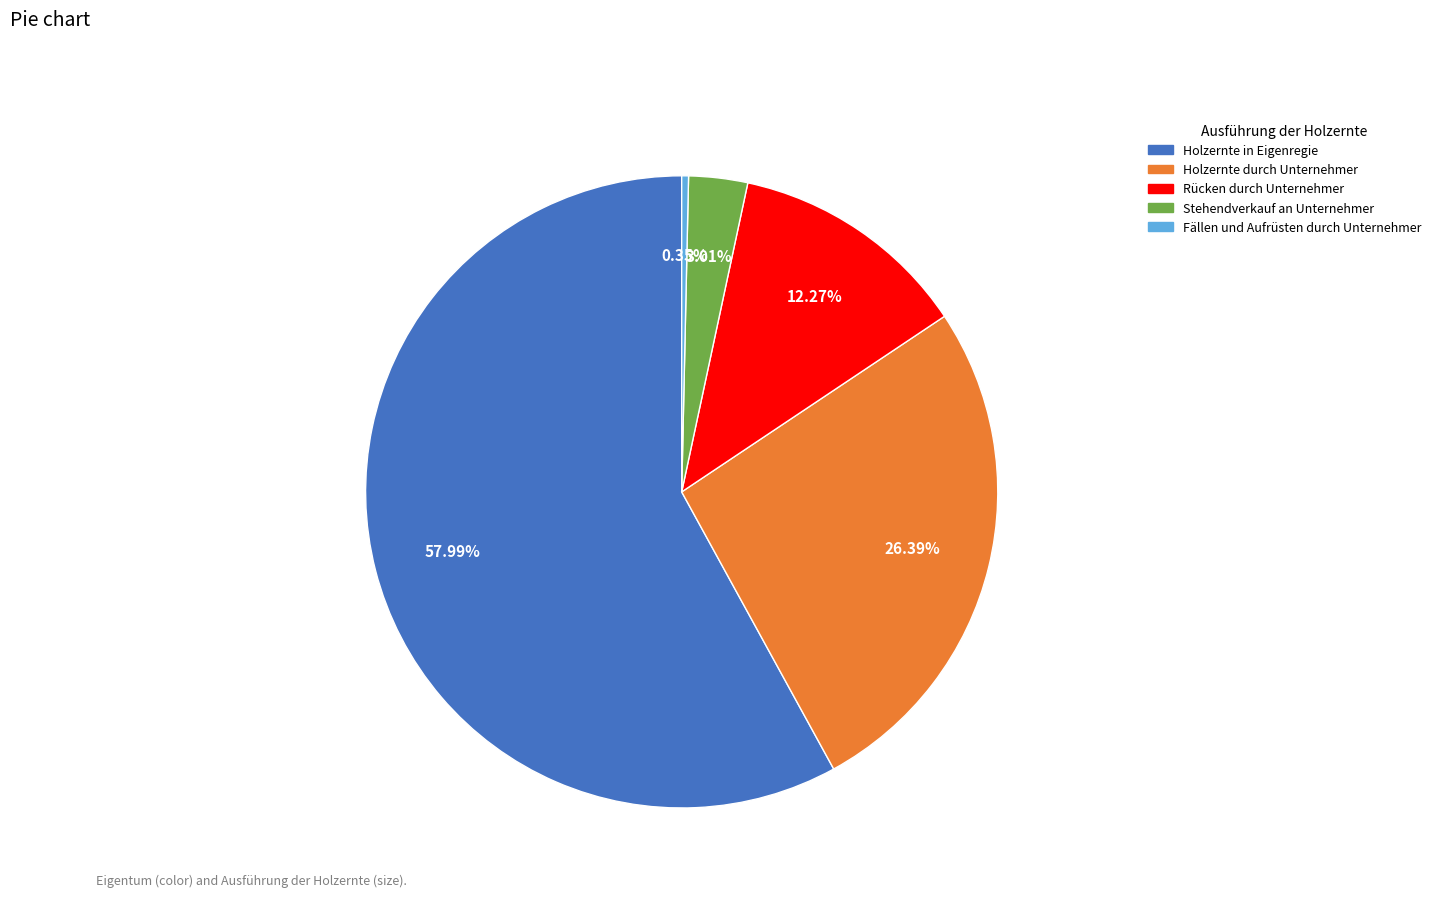

What is the majority slice?

Holzernte in Eigenregie